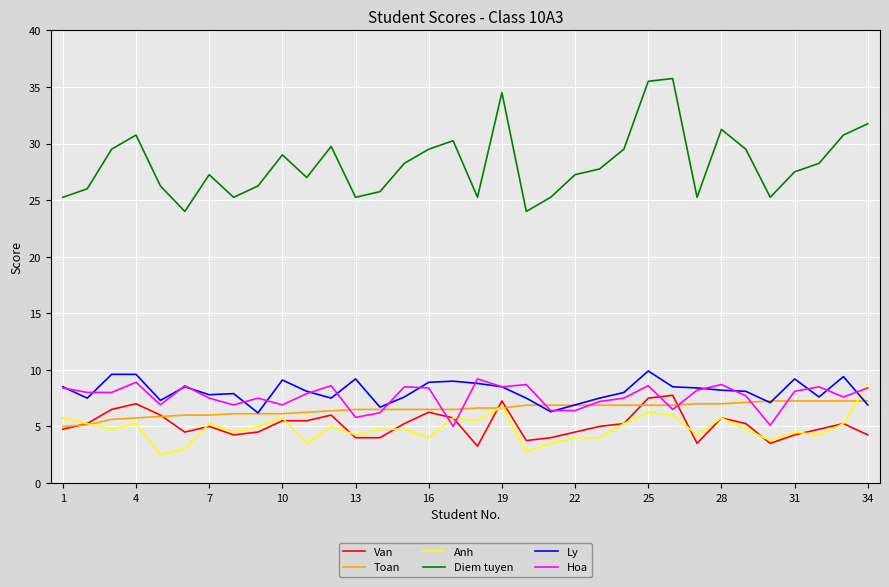

What is the average value of the Toan series?

6.5